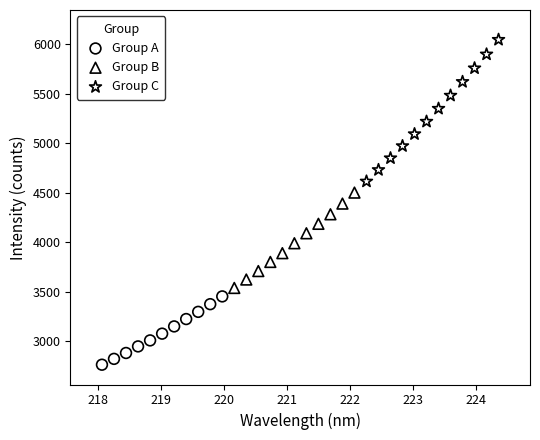

What are all the series names shown in the legend?

Group A, Group B, Group C